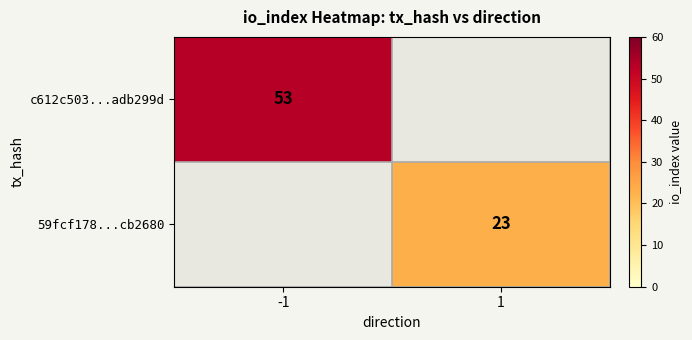

Between 1 and -1, which is larger?

-1